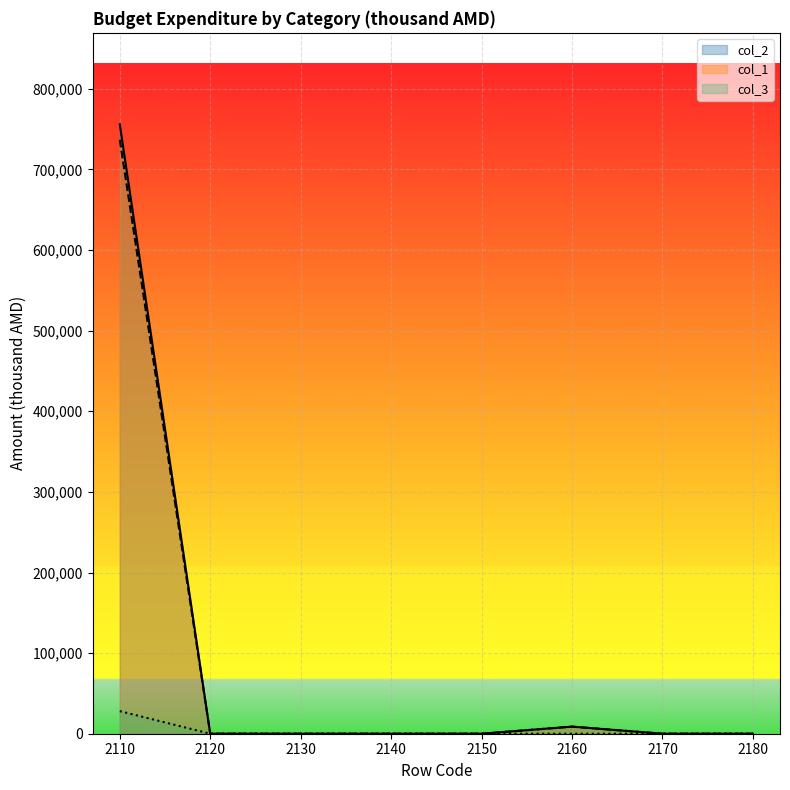

Is the value of col_2 at 2130 greater than the value of col_1 at 2130?

No